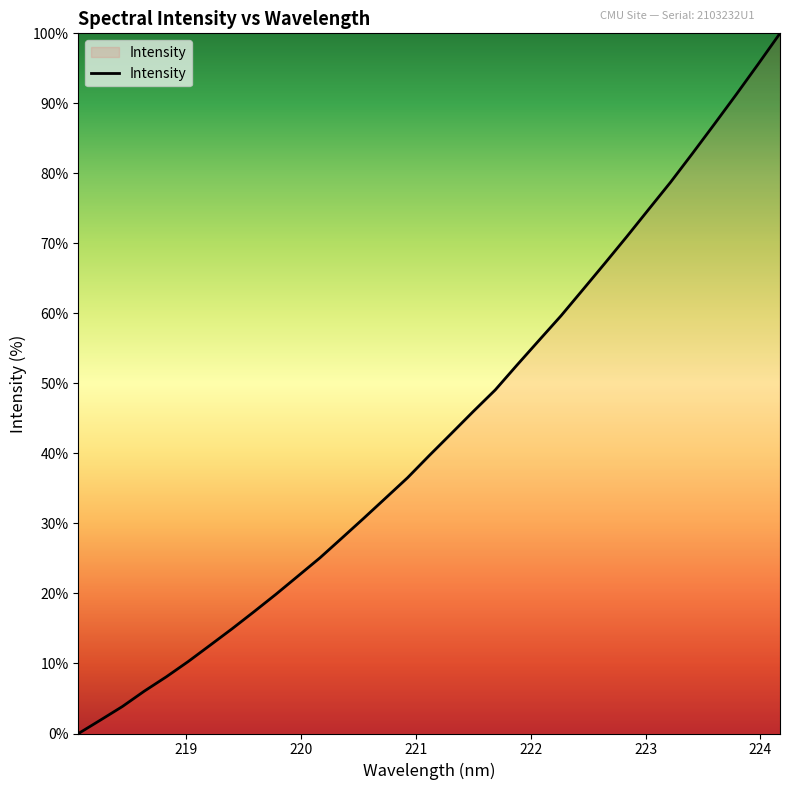

What is the greatest value displayed?

100.0